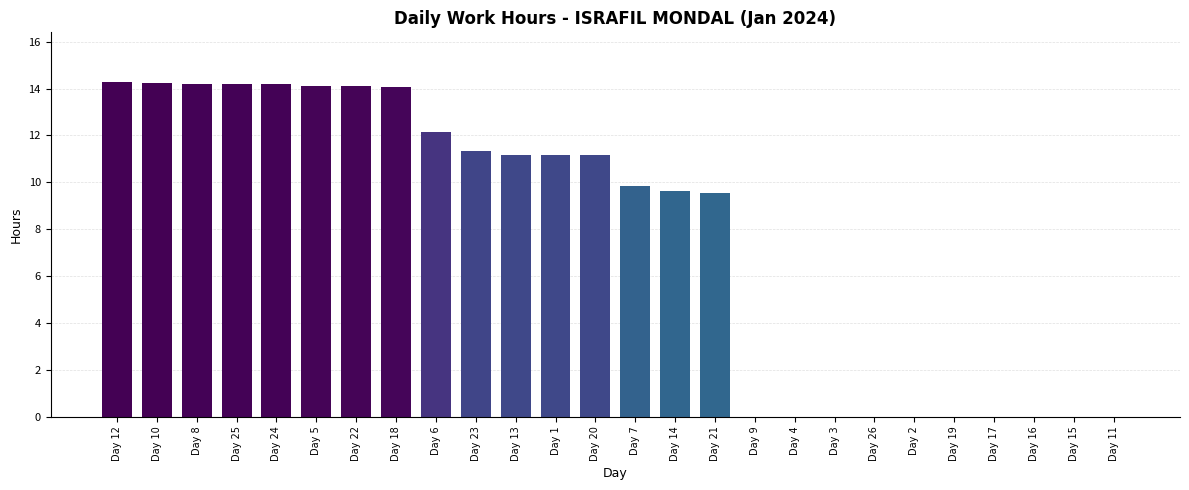

What is the sum of all values?

199.3